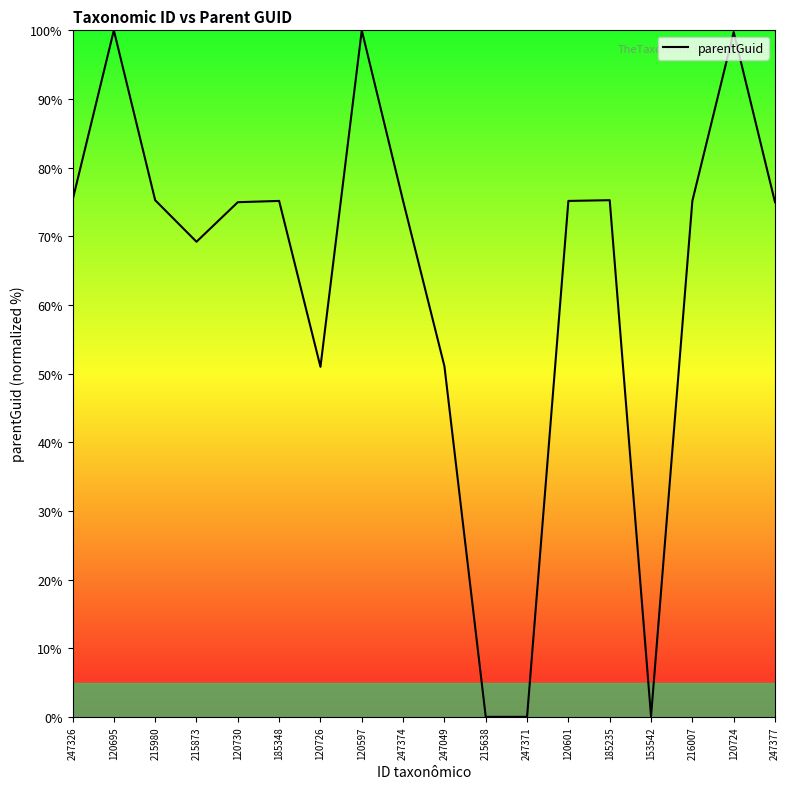

Between 120597 and 185235, which is larger?

120597